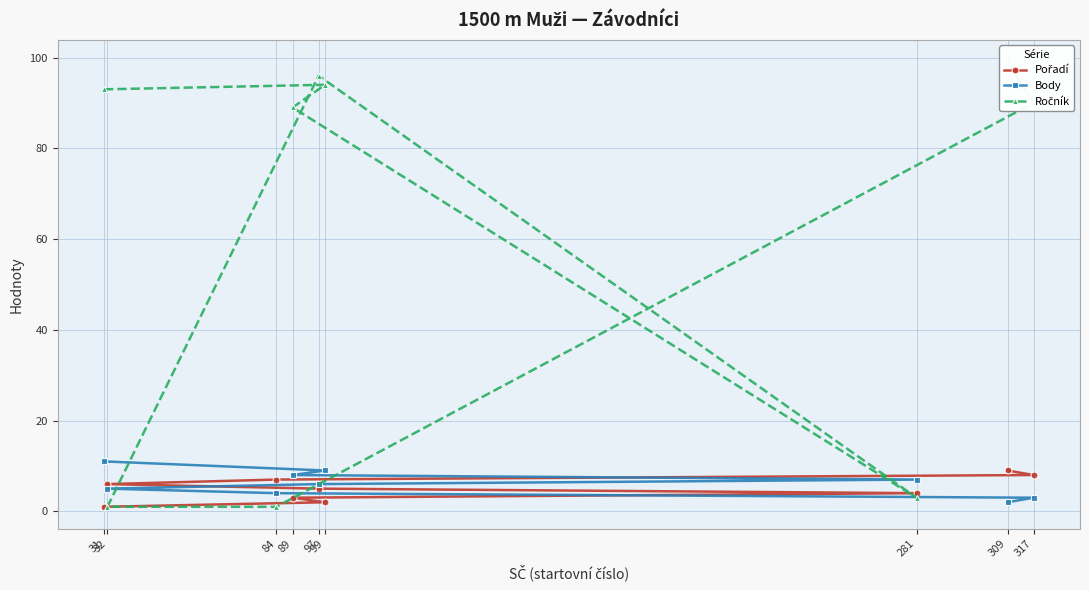

Count the number of data series in this chart.

3